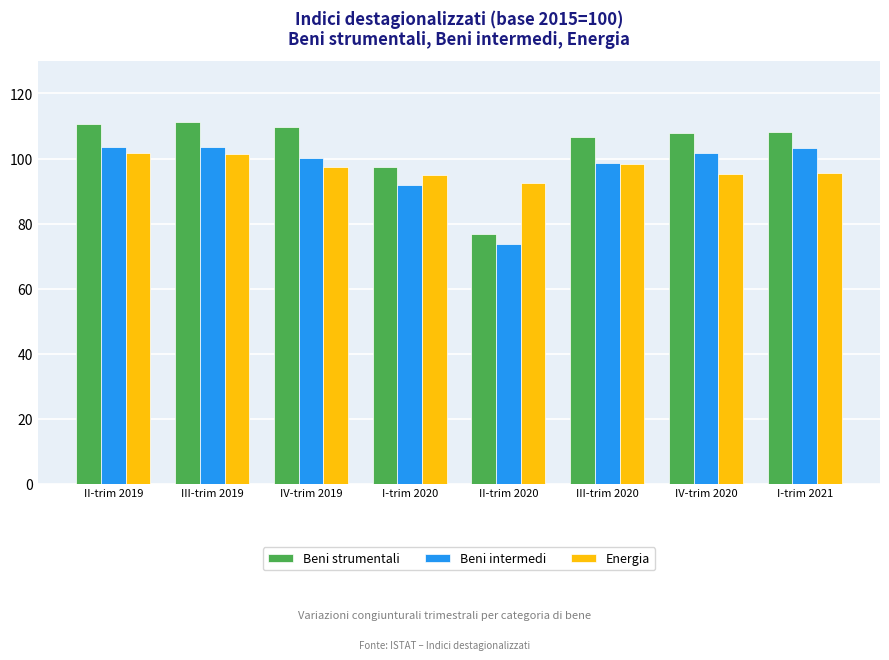

Is the value of Beni strumentali at I-trim 2020 greater than the value of Beni intermedi at I-trim 2021?

No